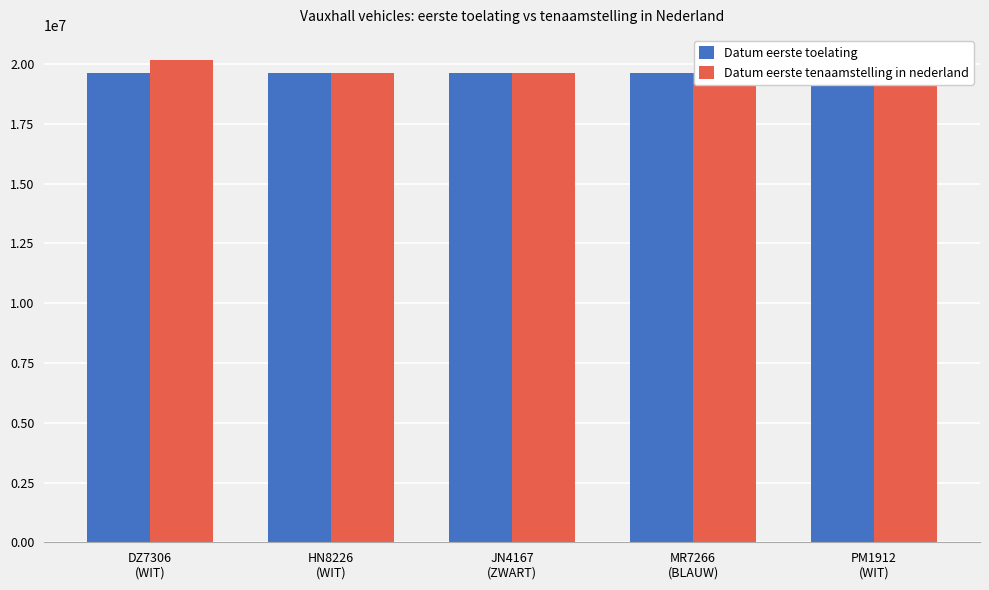

Is the value of Datum eerste toelating at JN4167
(ZWART) greater than the value of Datum eerste tenaamstelling in nederland at MR7266
(BLAUW)?

Yes